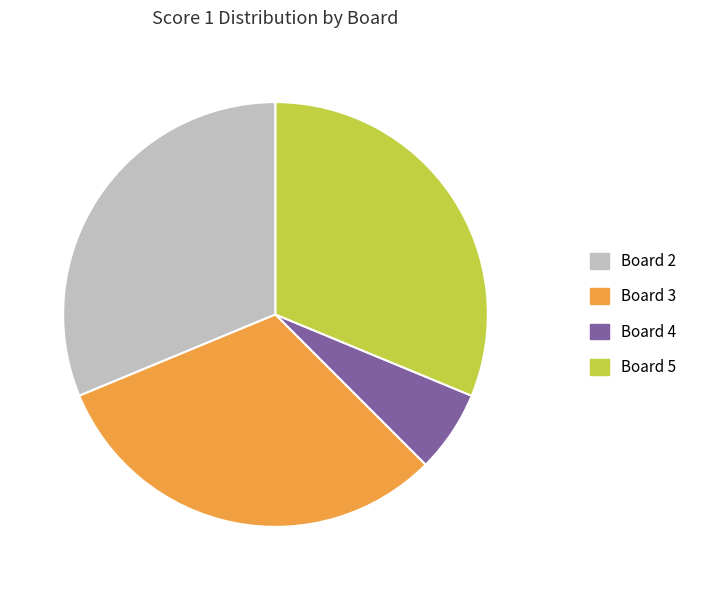

The Board 5 slice represents 40% of the pie. True or false?

False